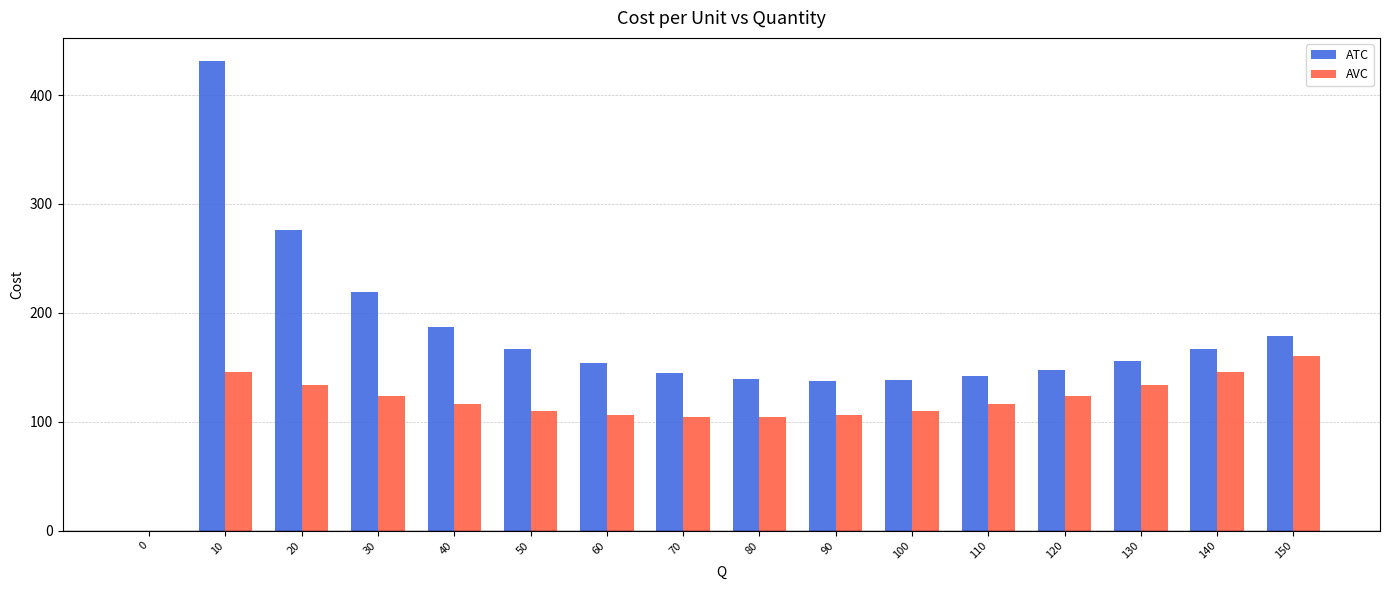

Is the value of AVC at 100 greater than the value of ATC at 100?

No